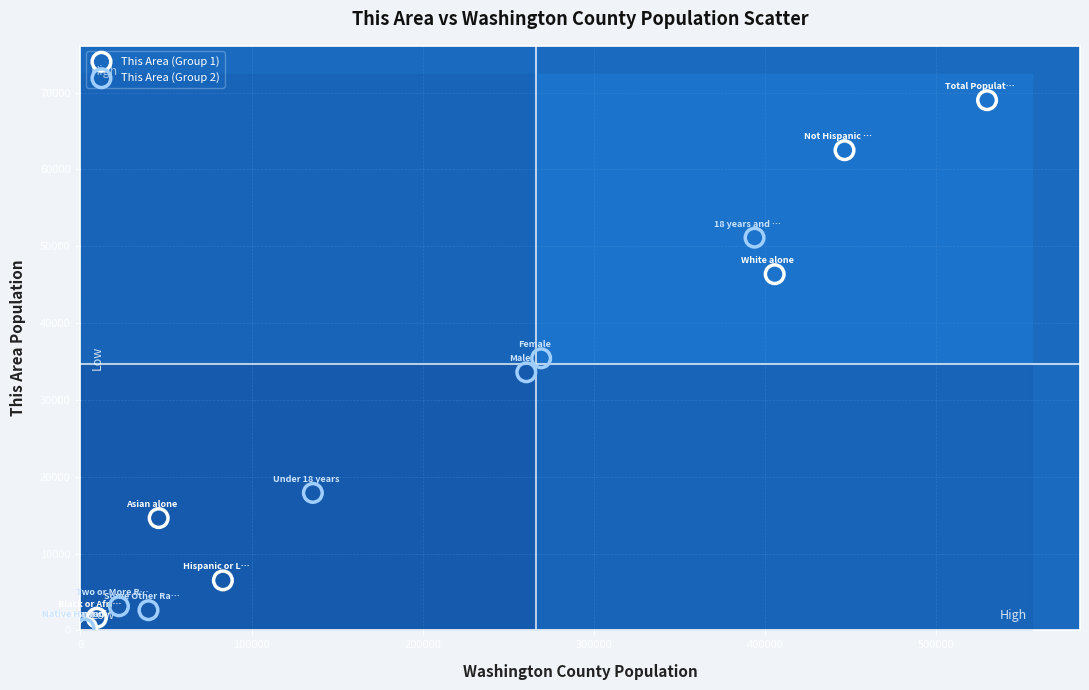

Which series reaches the maximum Y coordinate?

This Area (Group 1)